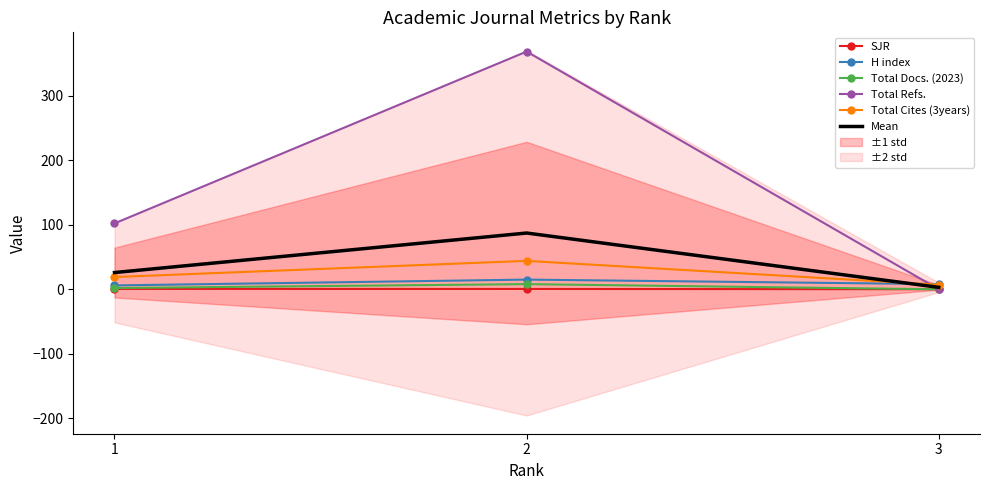

Does the chart have visible grid lines?

No